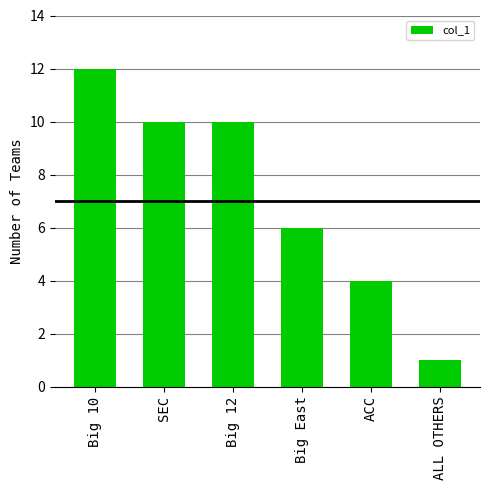

What is the label of the 4th bar from the left?

Big East